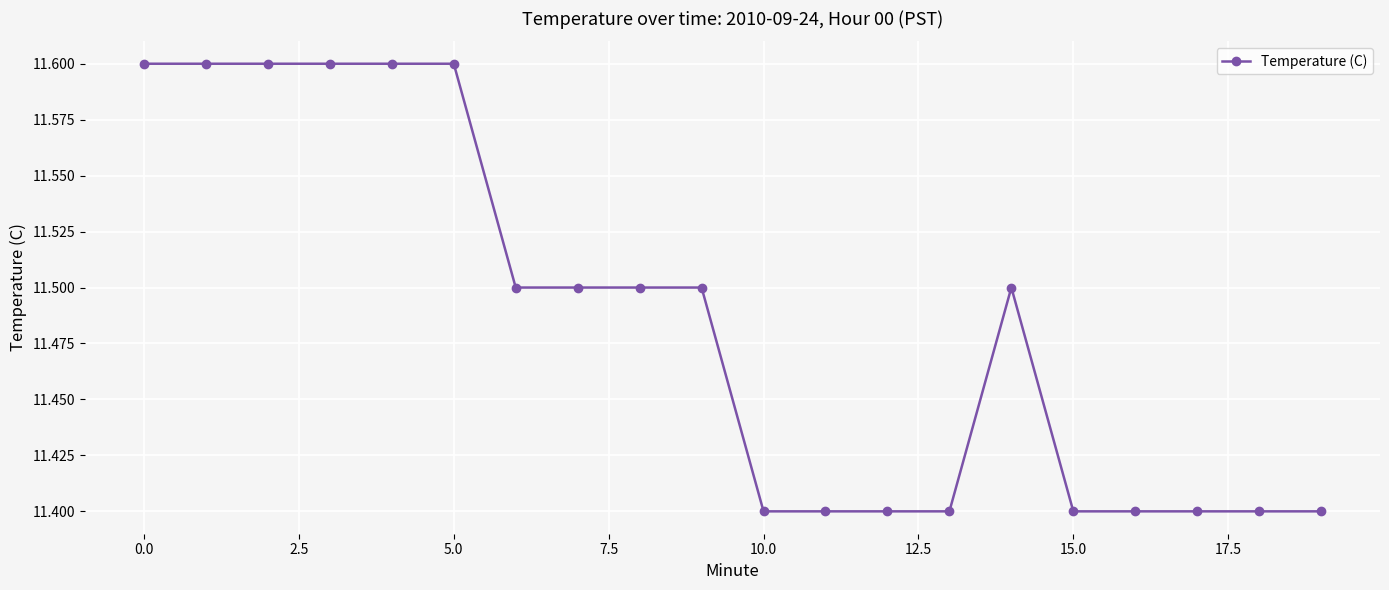

What is the smallest value displayed?

11.4